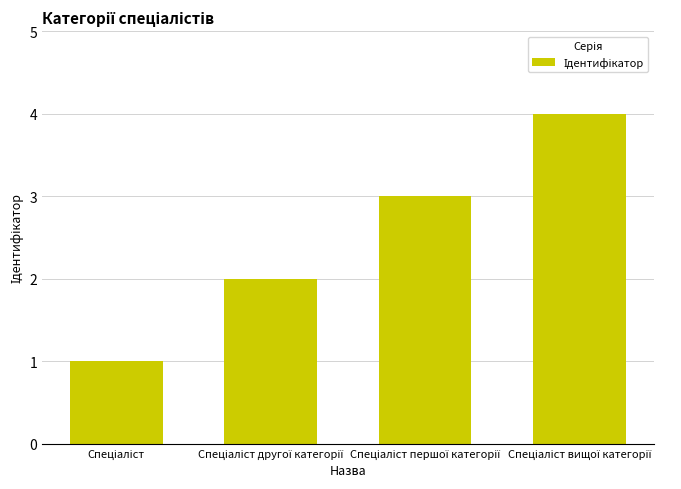

What is the greatest value displayed?

4